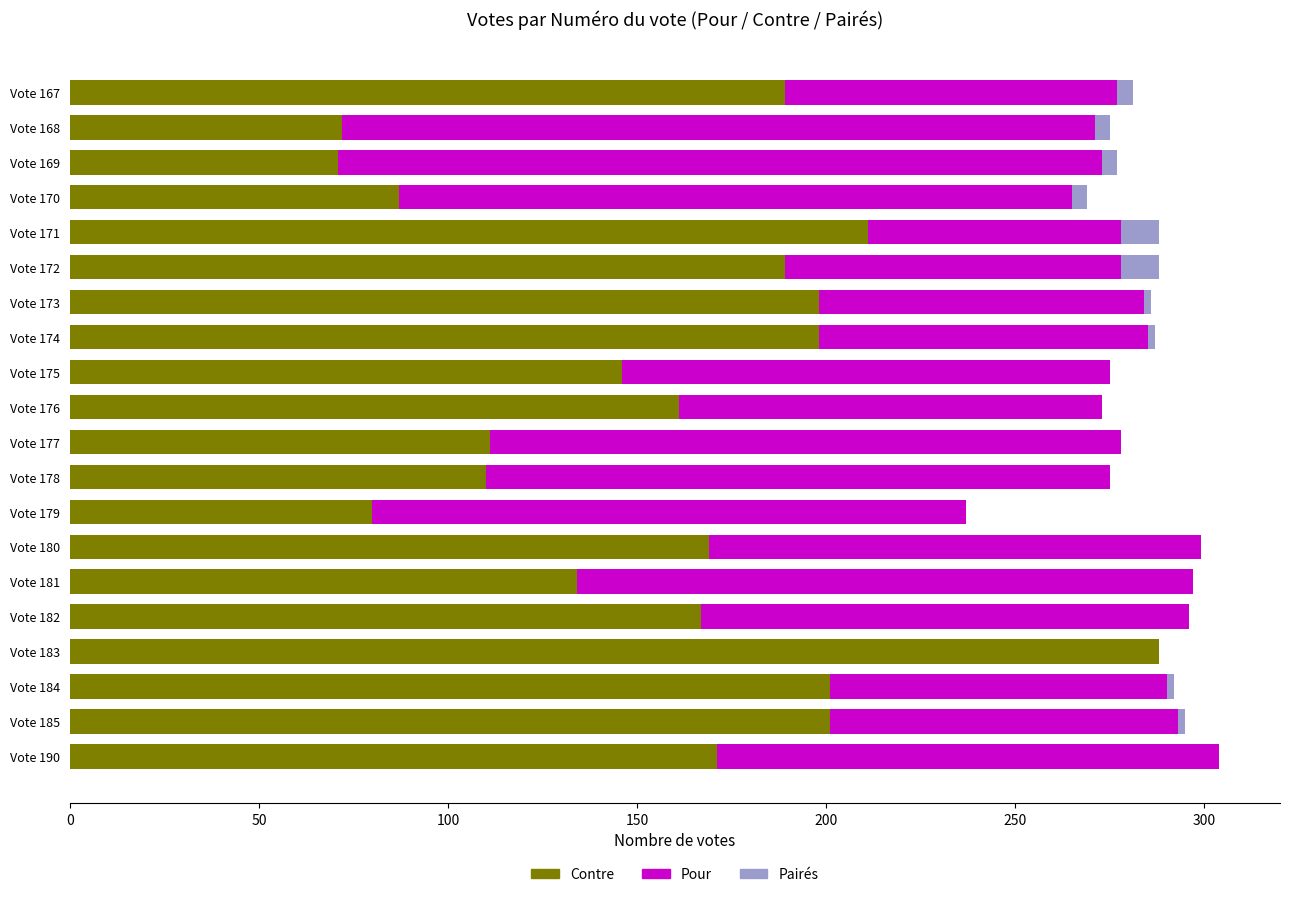

Which category has the highest value in the Contre series?

Vote 183